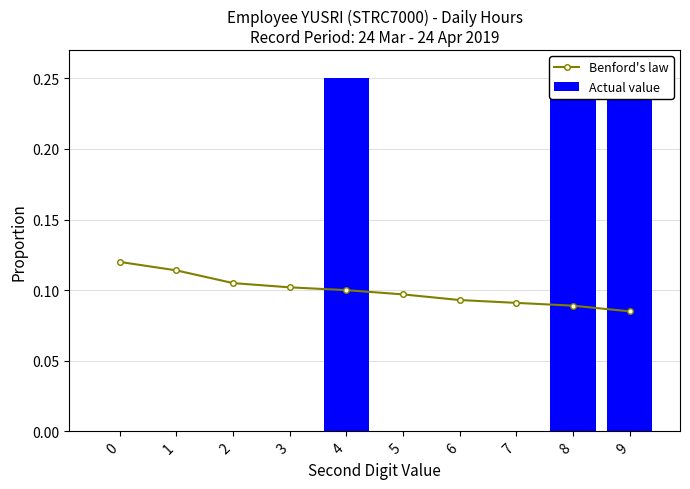

What is the maximum value for Benford's law?

0.1